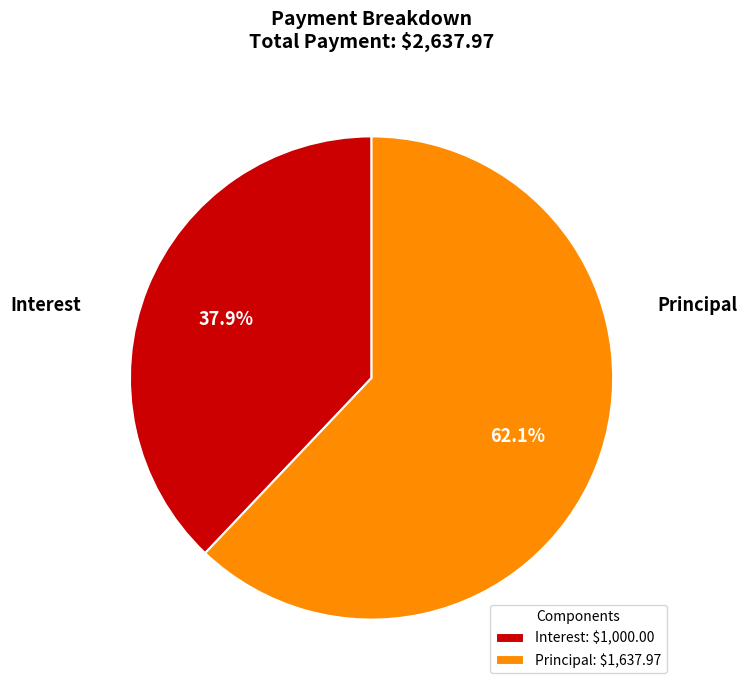

Which slice represents more than half of the pie?

Principal